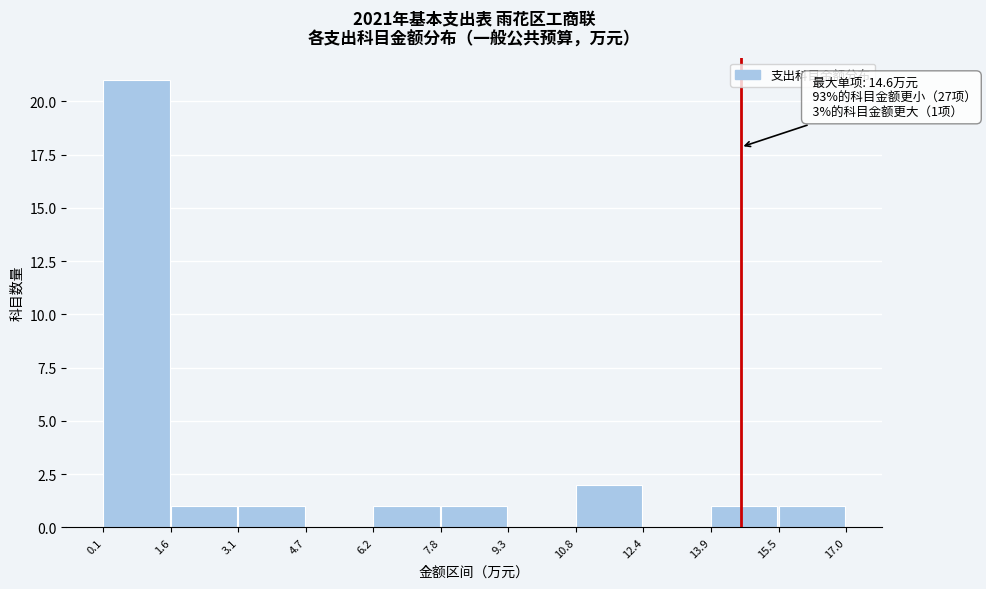

Over which range of the x-axis is the bar tallest?

0.1 to 1.6